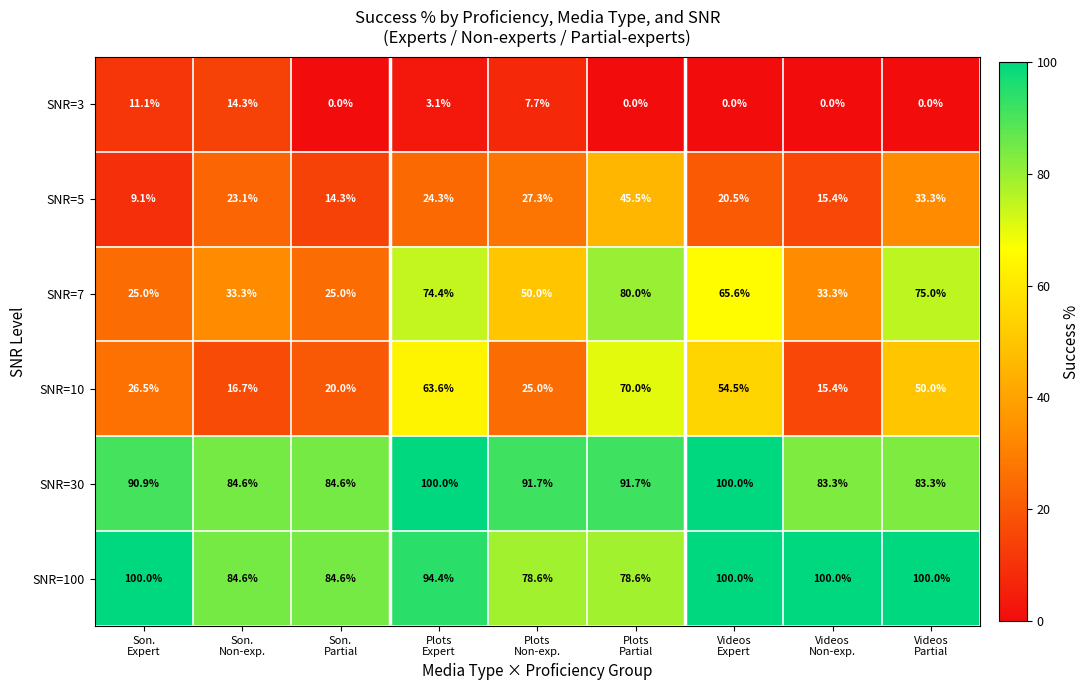

What is the maximum value for SNR=100?

100.0